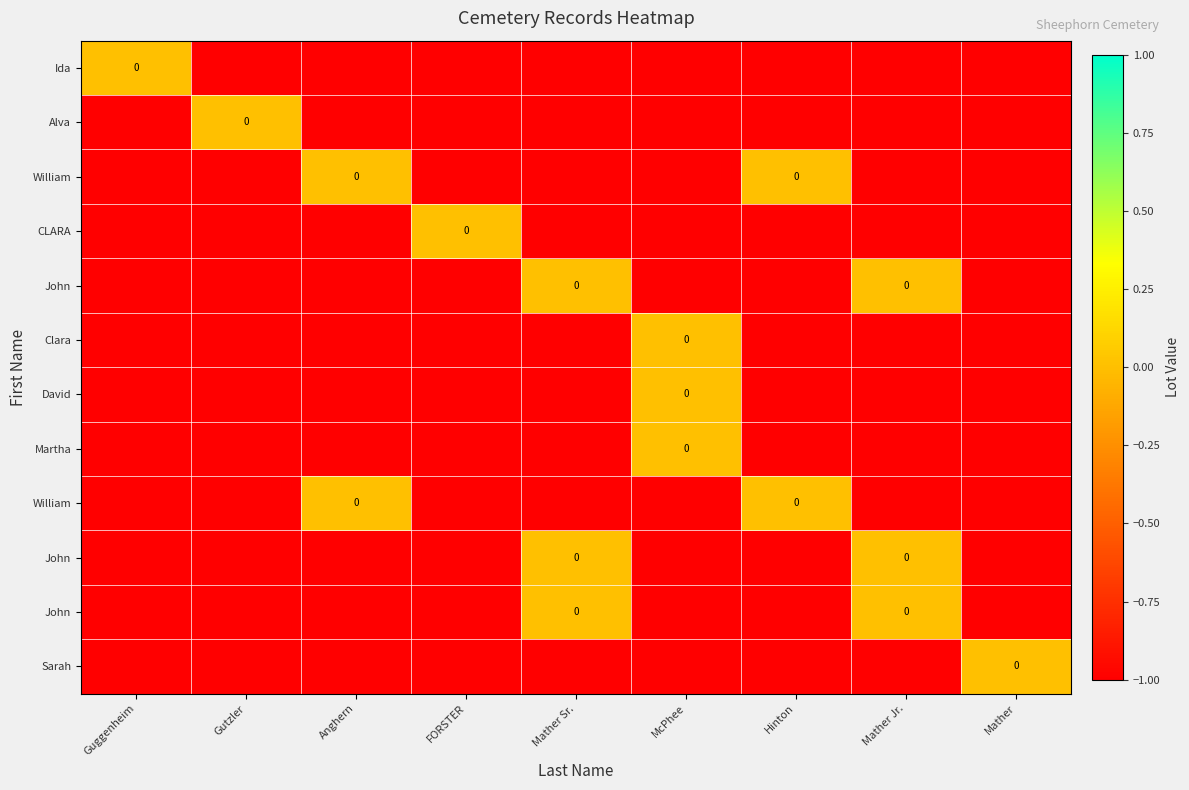

What is the total value across all series at McPhee?

-9